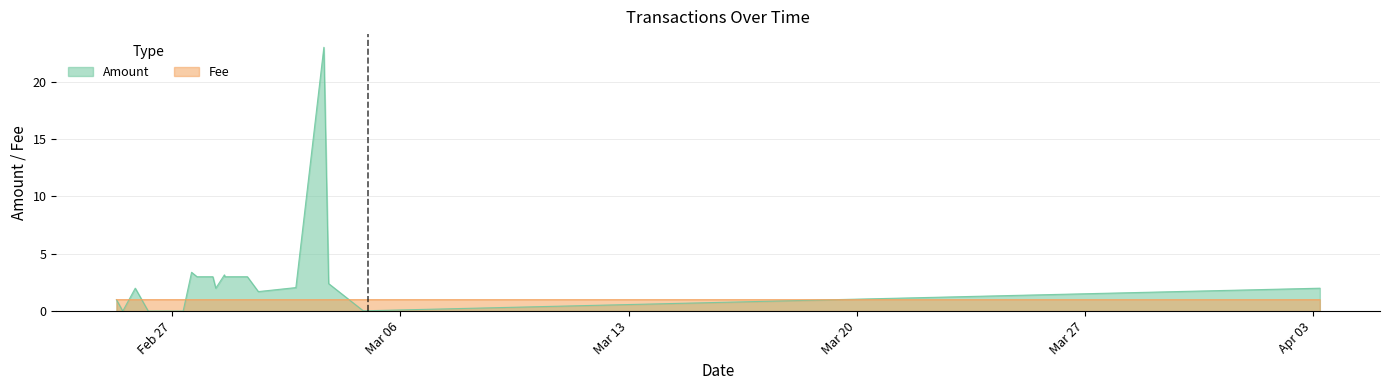

What is the minimum value for Fee?

1.0